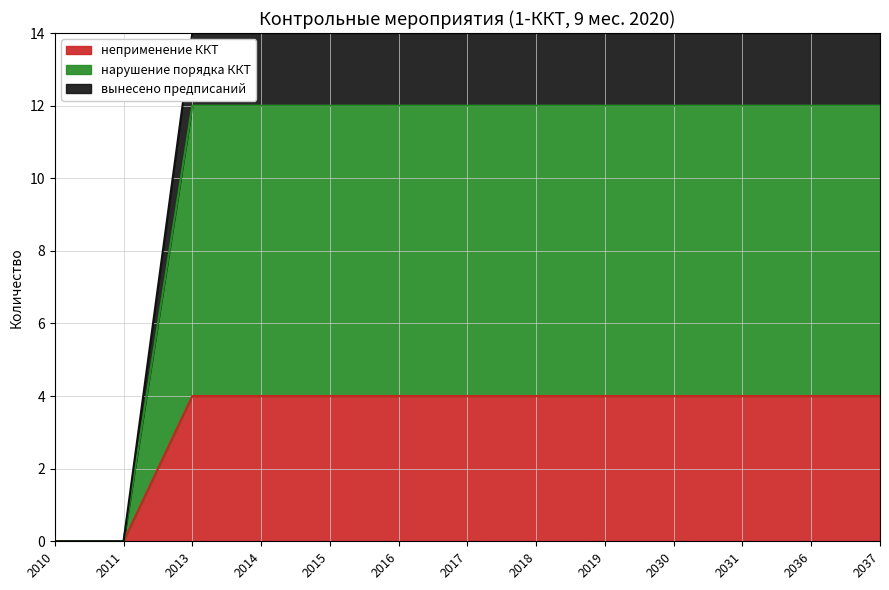

What is the total value across all series at 2037?

14